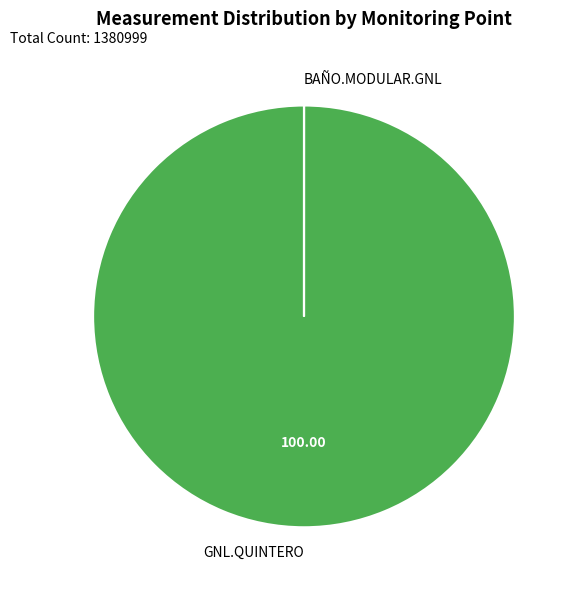

Does any single category account for the majority?

Yes